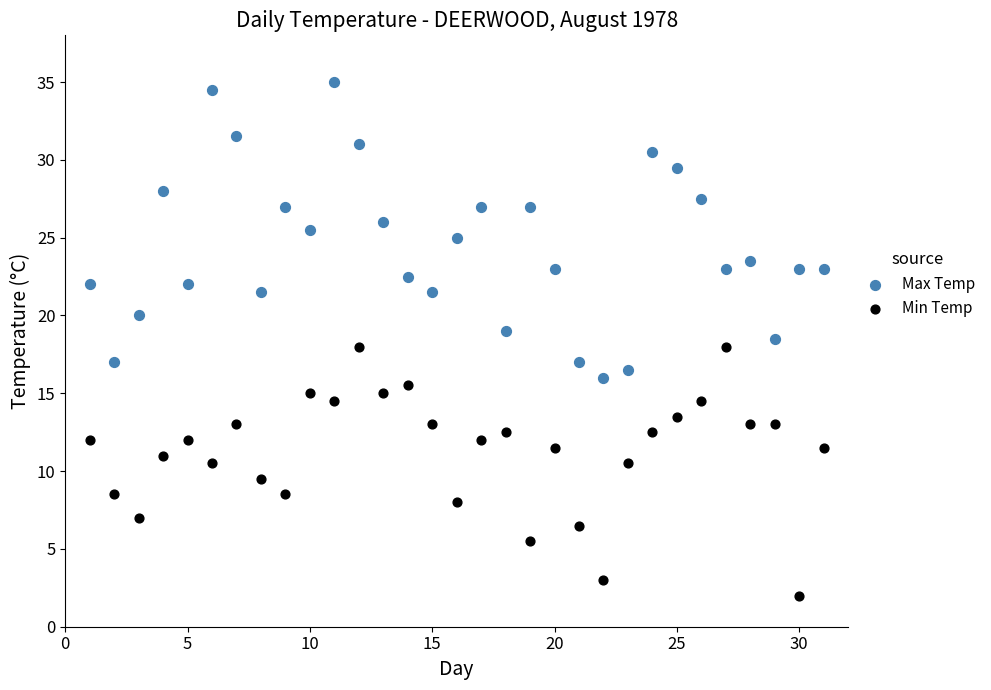

What are all the series names shown in the legend?

Max Temp, Min Temp